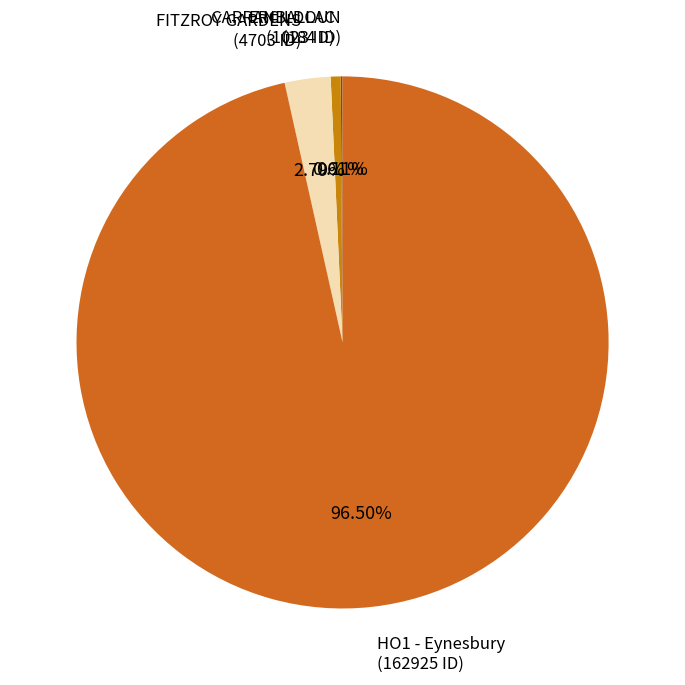

Which category accounts for the majority?

HO1 - Eynesbury